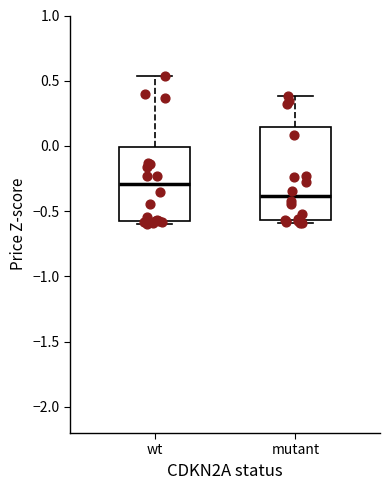

Reading left to right, read every box against the y-axis: the position of its median line, the range the box covers, and the ends of its whiskers. The values are not printed on the chart, so give them approximately, as read against the axis.

wt: median -0.30, box -0.55 to 0.00, whiskers -0.60 to 0.55
mutant: median -0.40, box -0.55 to 0.15, whiskers -0.60 to 0.40